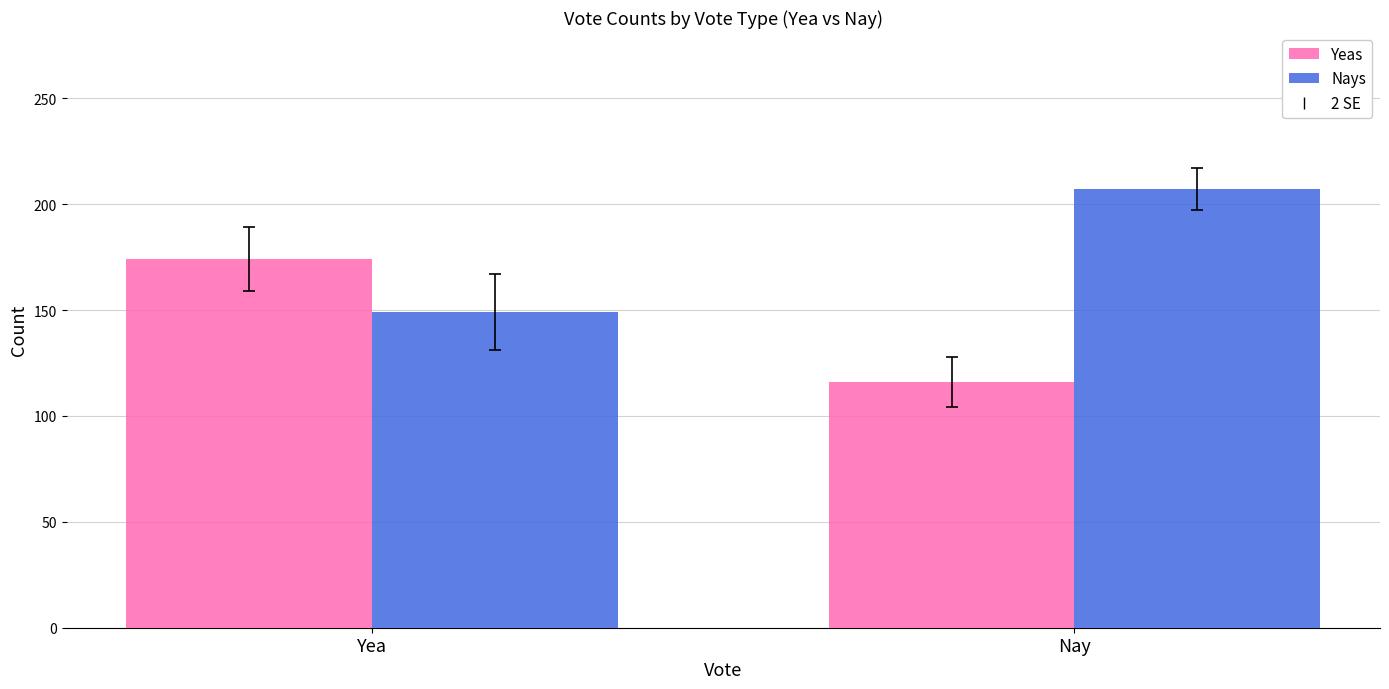

Count the number of categories in the chart.

2